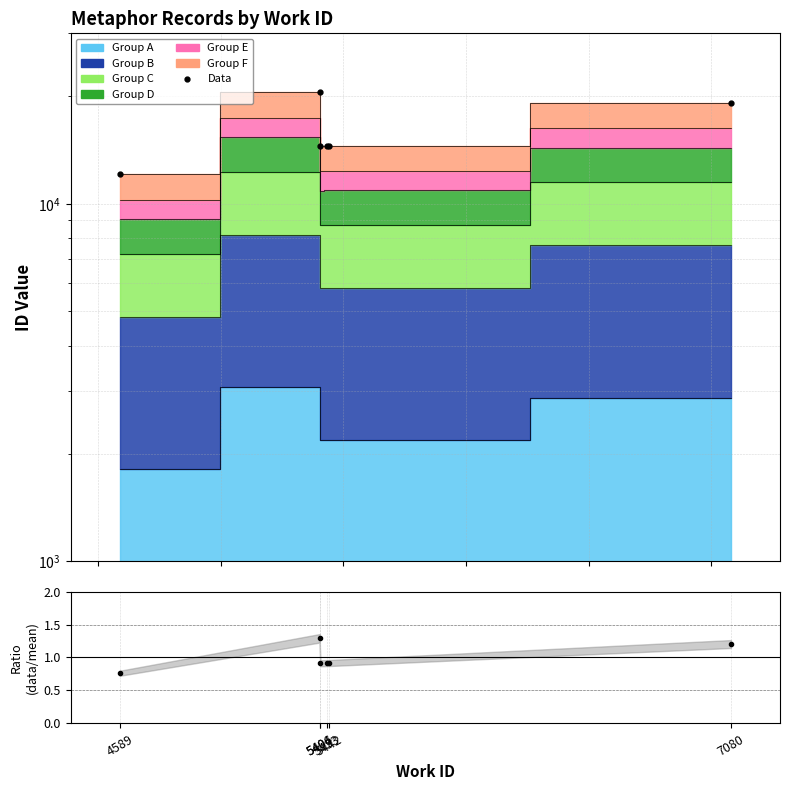

How many values in the Data series are below 14557?

3